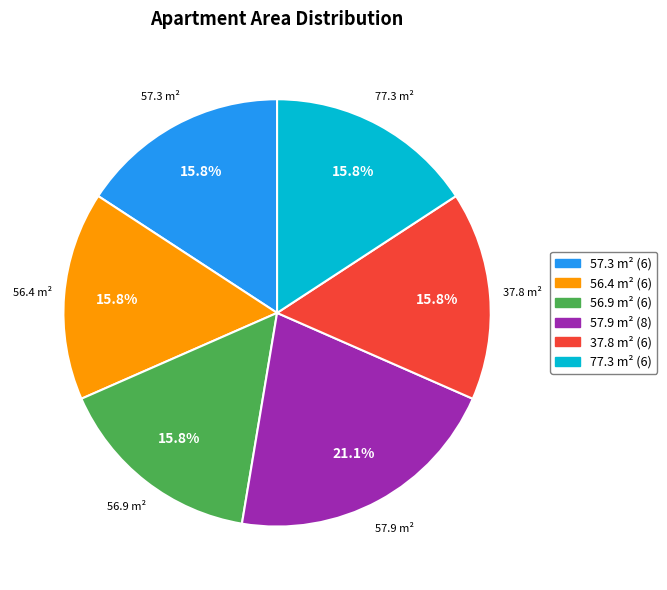

Does 56.9 represent more than half of the total?

No